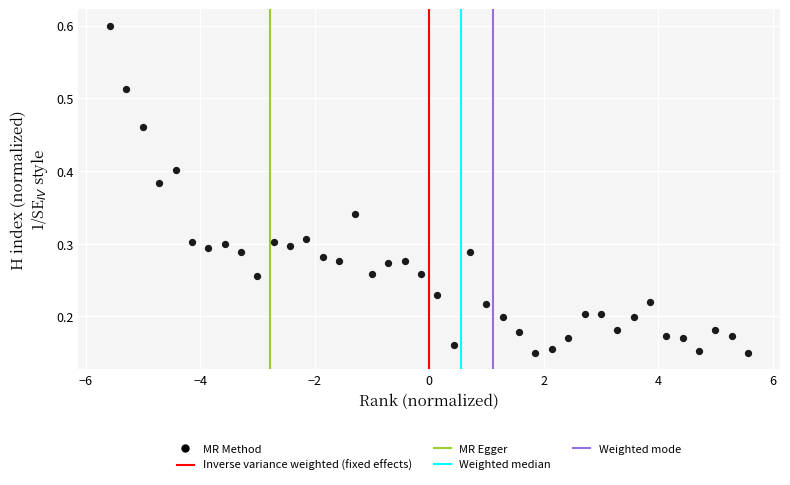

What is the range of X values (max minus min)?

11.1